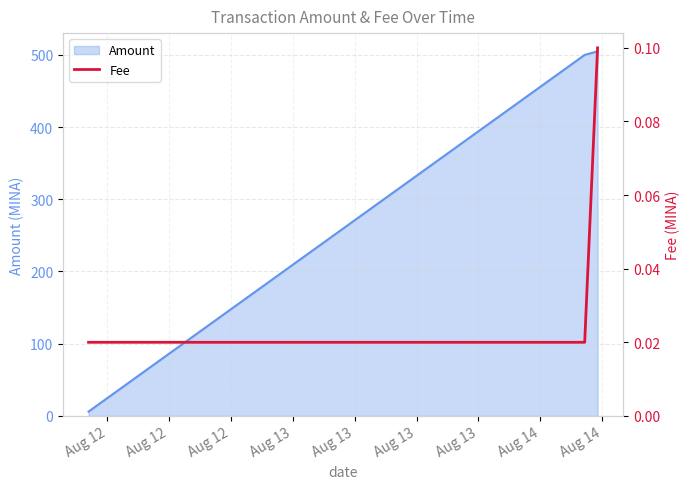

What is the maximum value for Amount?

504.9